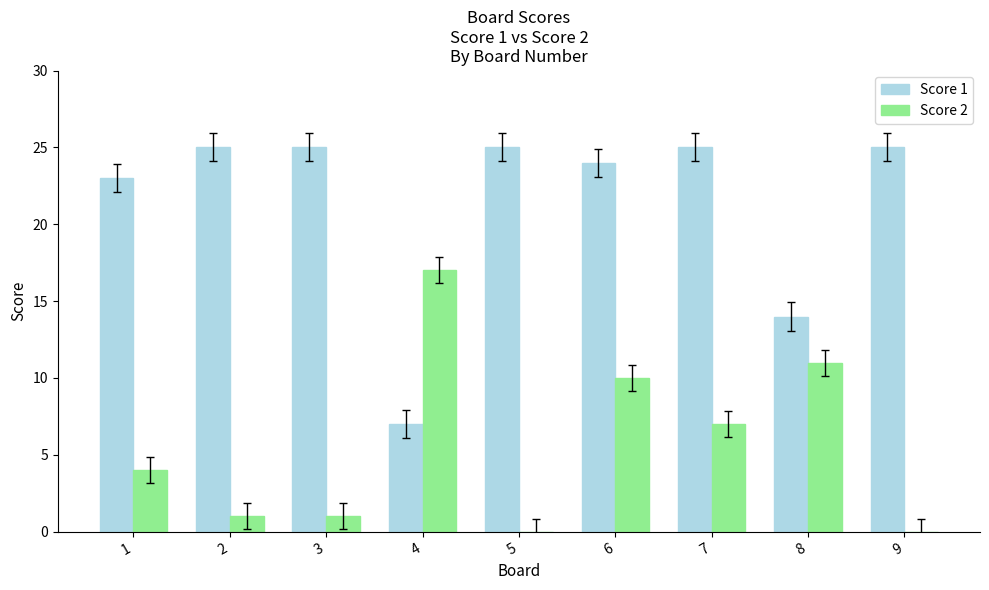

The value of Score 2 at 5 is -9. True or false?

False